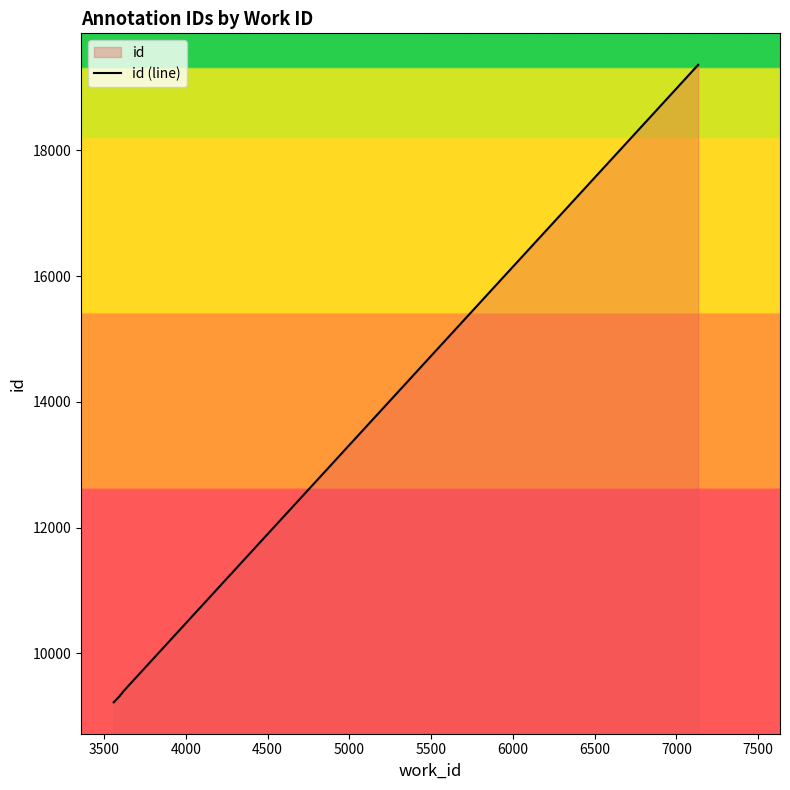

What is the difference between the maximum and second lowest values?

10030